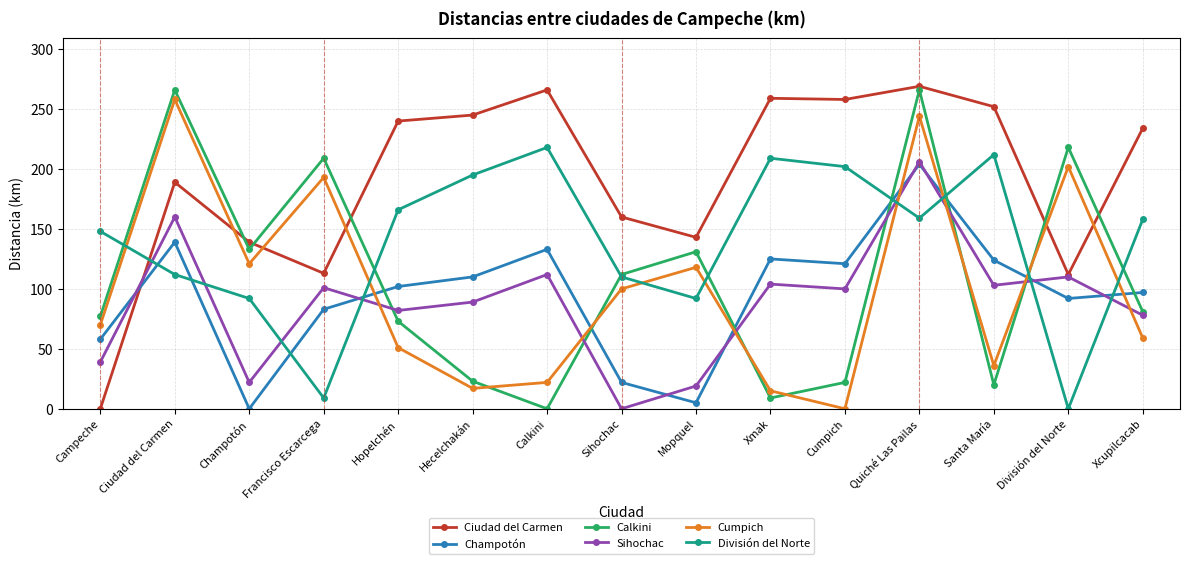

Is it true that Ciudad del Carmen equals 388 at Cumpich?

False